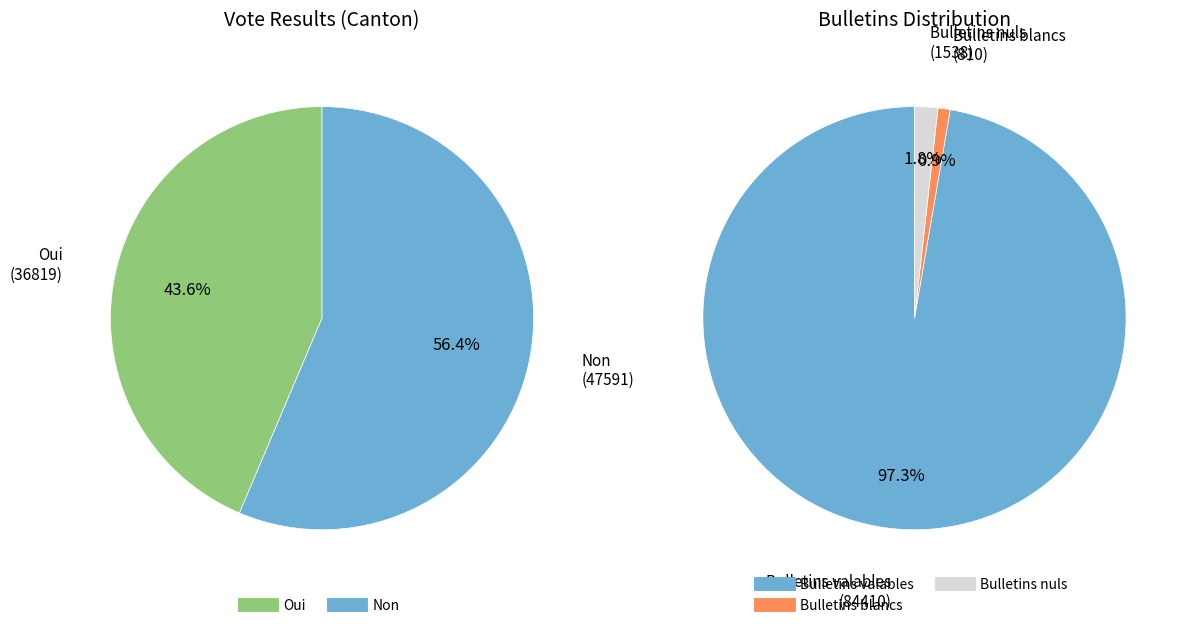

What is the ratio of the value at Non to the value at Bulletins blancs?

58.8